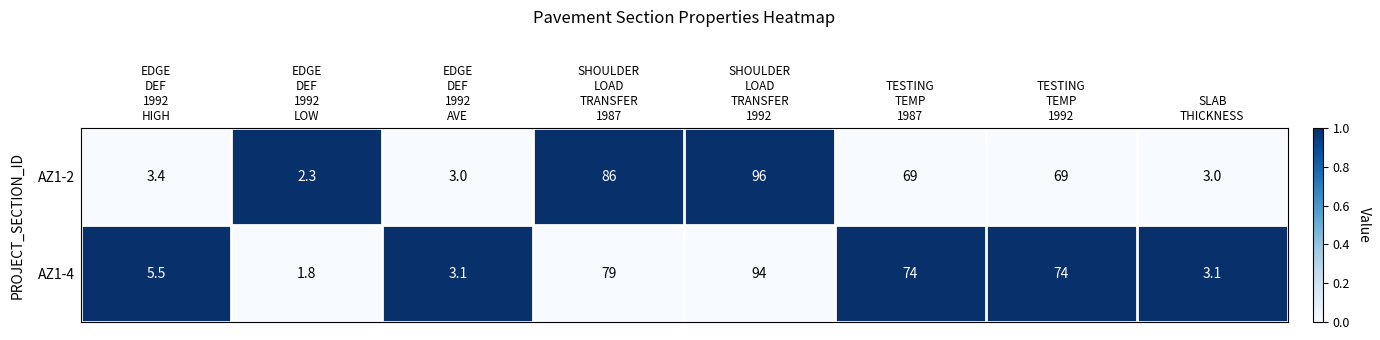

At EDGE
DEF
1992
AVE, list the series in order from smallest to largest.

AZ1-2, AZ1-4